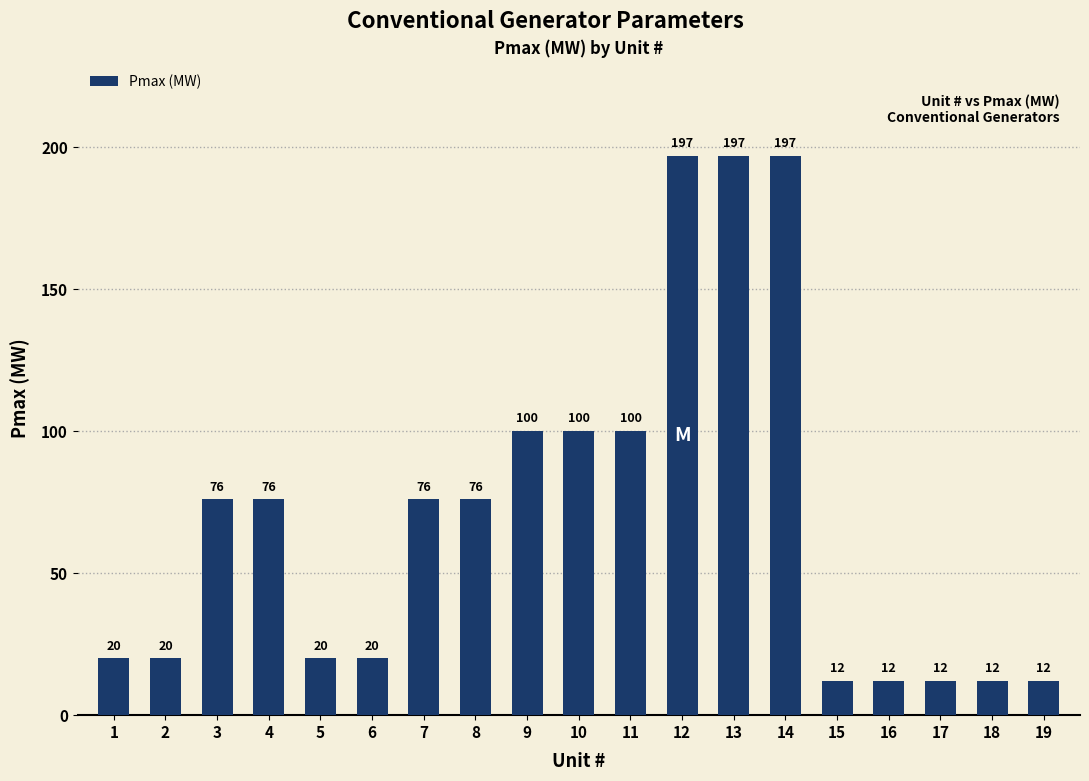

What is the difference between the maximum and minimum values?

185